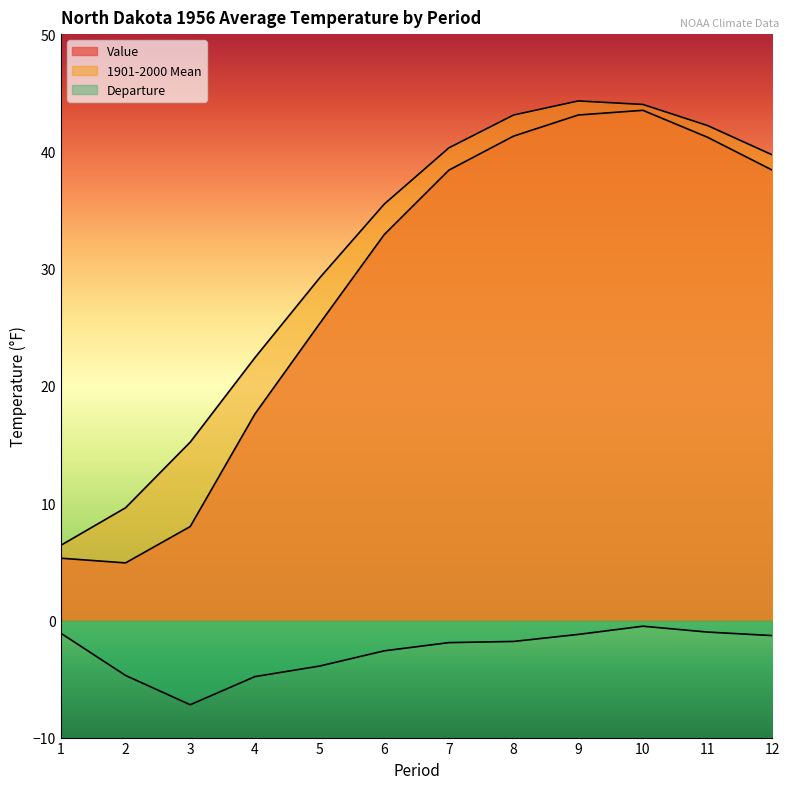

What is the difference between the 1901-2000 Mean values at 3 and 1?

8.8